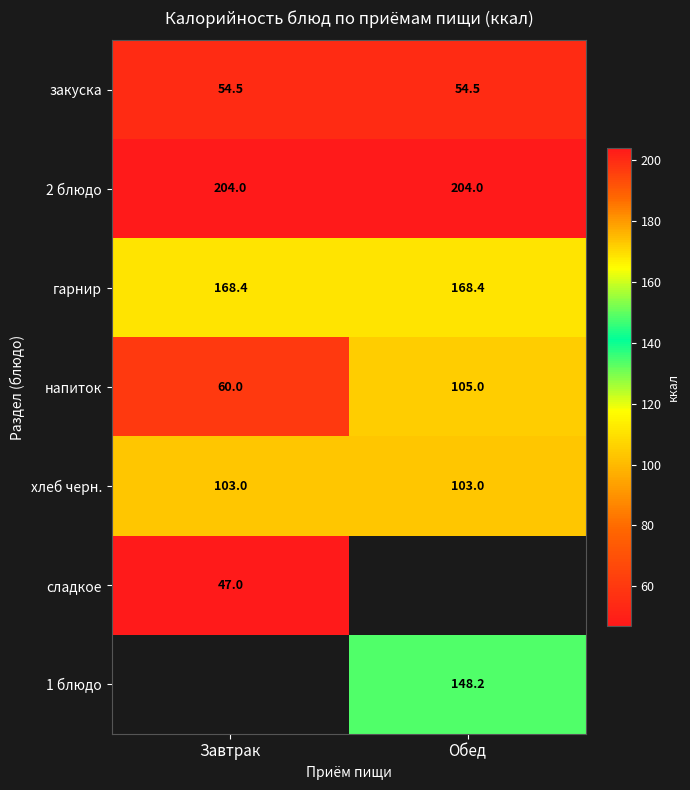

The value of 2 блюдо at Завтрак is 336.7. True or false?

False